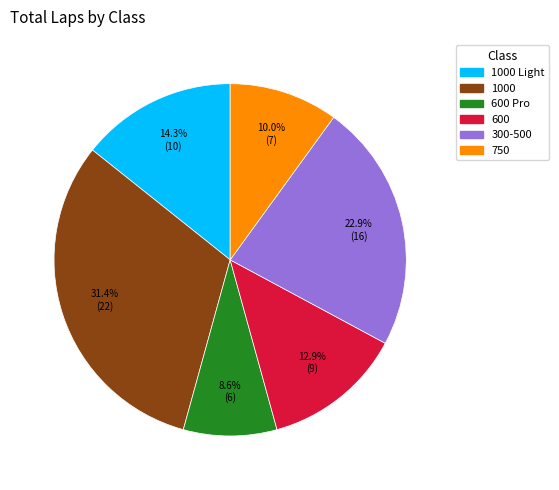

Does any single category account for the majority?

No